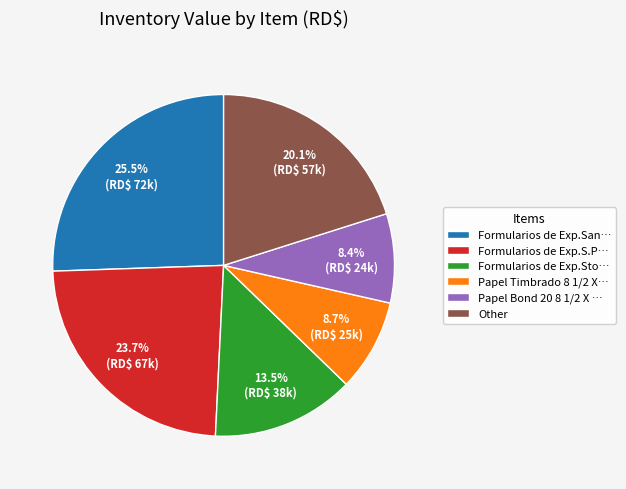

Approximately how many times larger is the value at Papel Timbrado 8 1/2 X… compared to Papel Bond 20 8 1/2 X …?

1.0